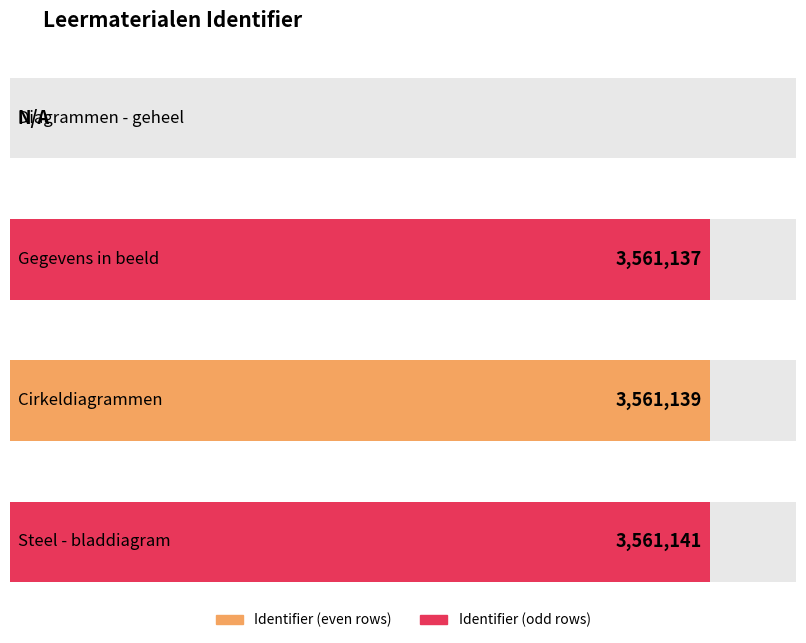

Rank the categories by value from highest to lowest.

Steel - bladdiagram, Cirkeldiagrammen, Gegevens in beeld, Diagrammen - geheel